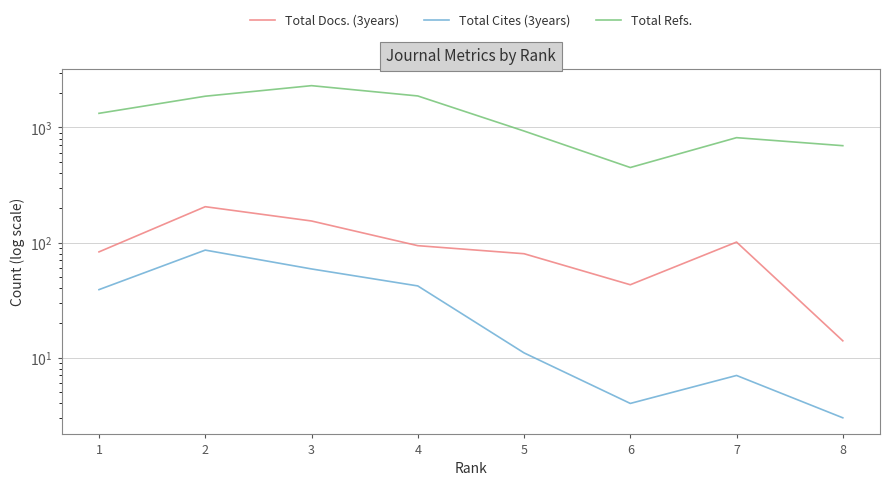

How many values in the Total Refs. series are below 1328?

4